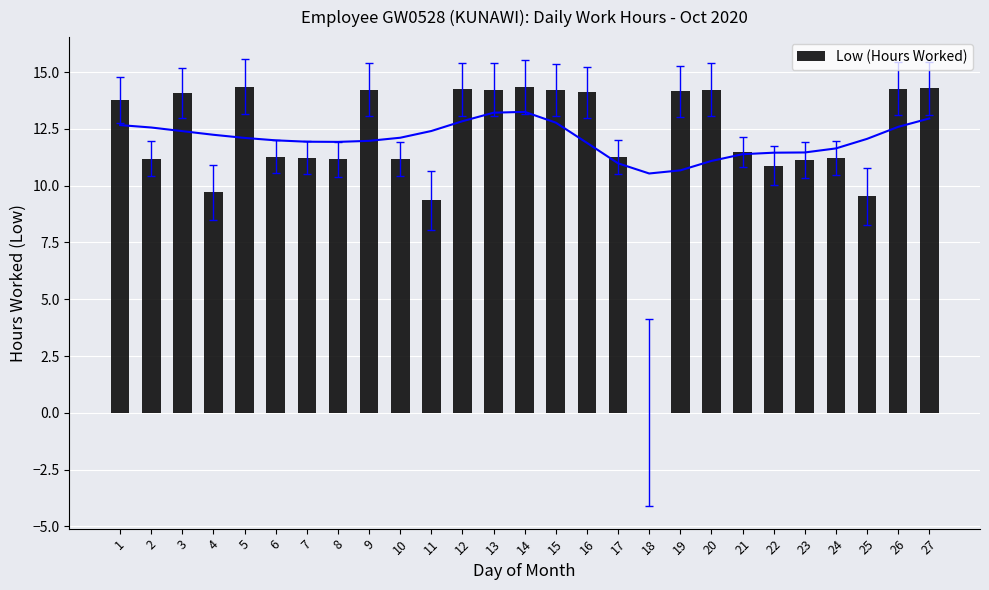

What is the ratio of the value at 6 to the value at 27?

0.8